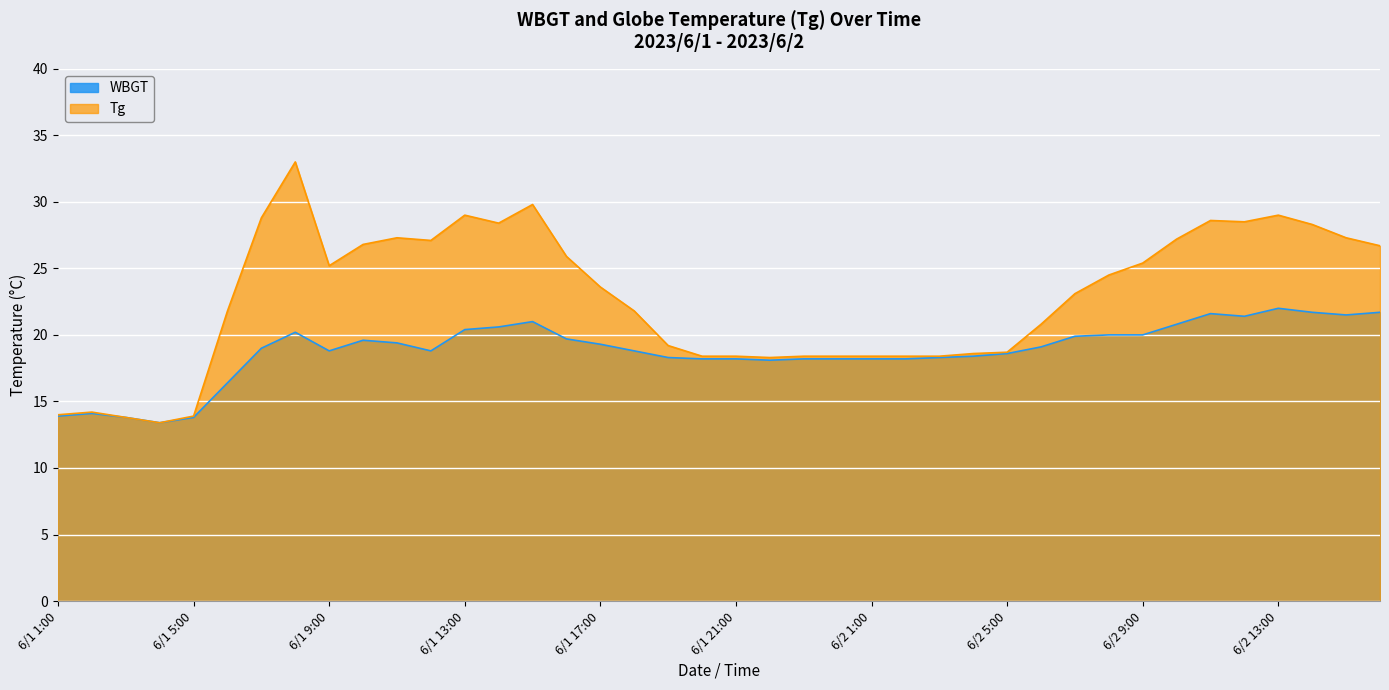

At which category does Tg reach its first local peak?

6/1 2:00